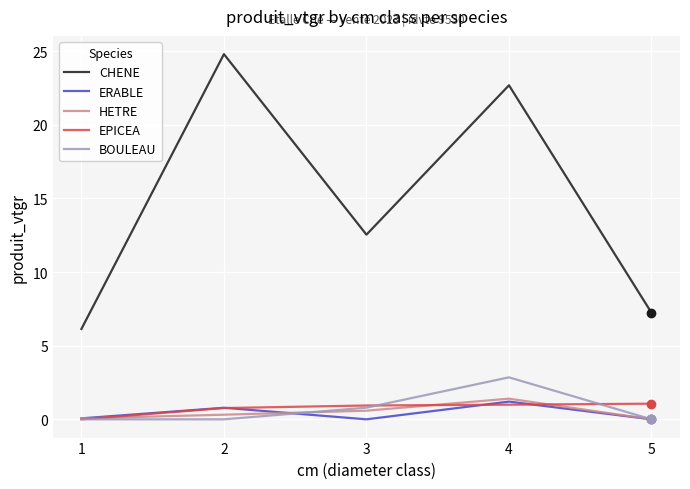

What are all the series names shown in the legend?

CHENE, ERABLE, HETRE, EPICEA, BOULEAU